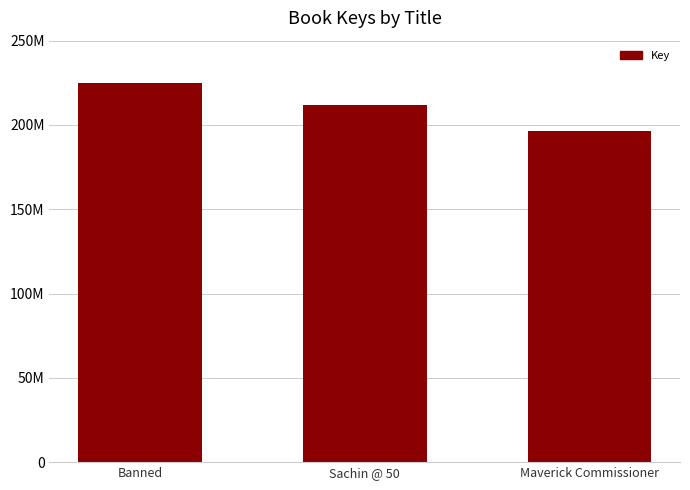

What is the difference between the values at Banned and Maverick Commissioner?

28219862